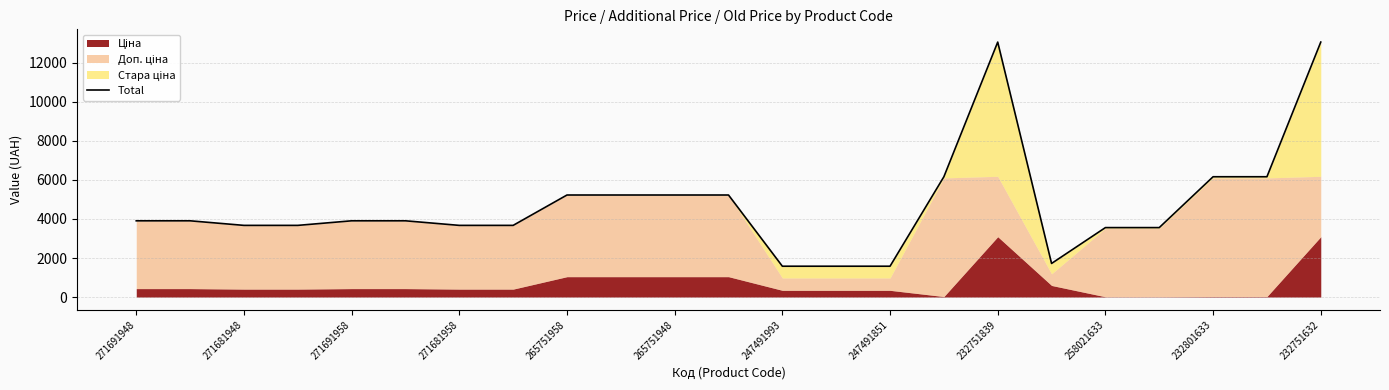

What is the label of the 23rd point from the right?

271691948